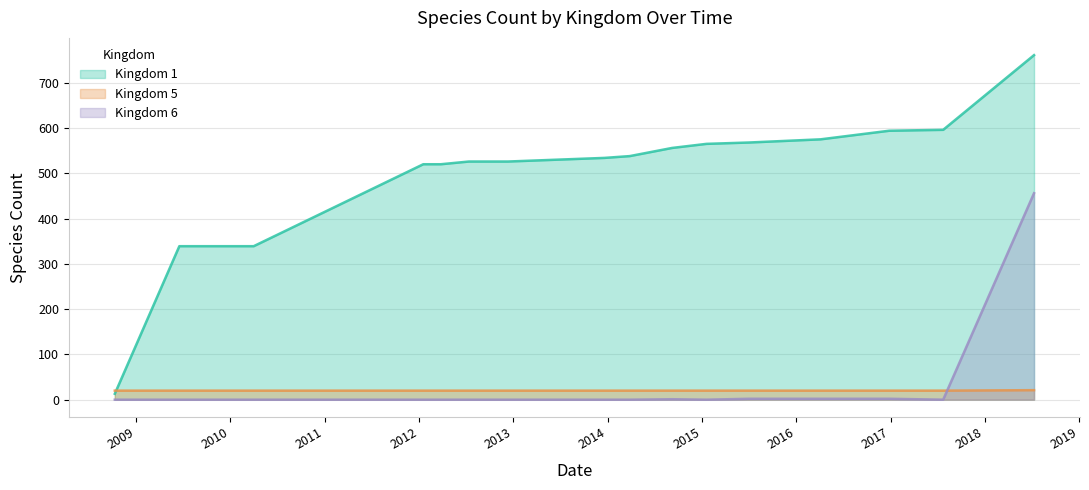

Which series has the largest total across all categories?

Kingdom 1